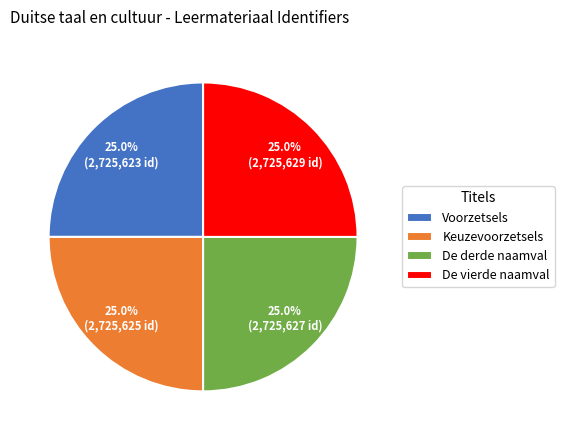

To the nearest percent, what is the combined percentage of Keuzevoorzetsels and De derde naamval?

50%